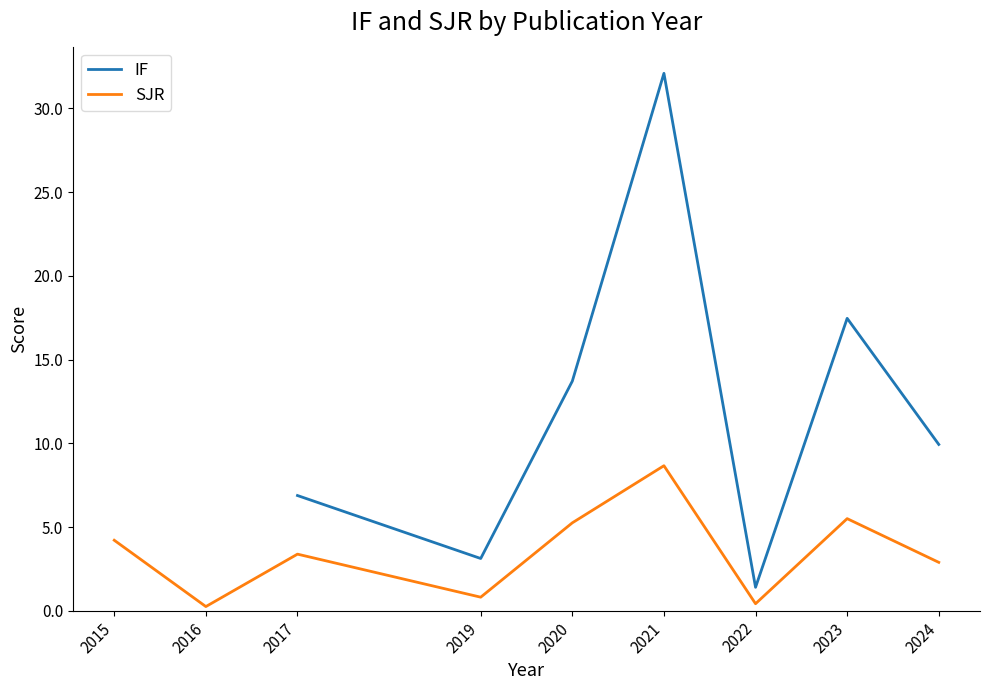

True or false: SJR has a value of 1.3 at 2017.

False